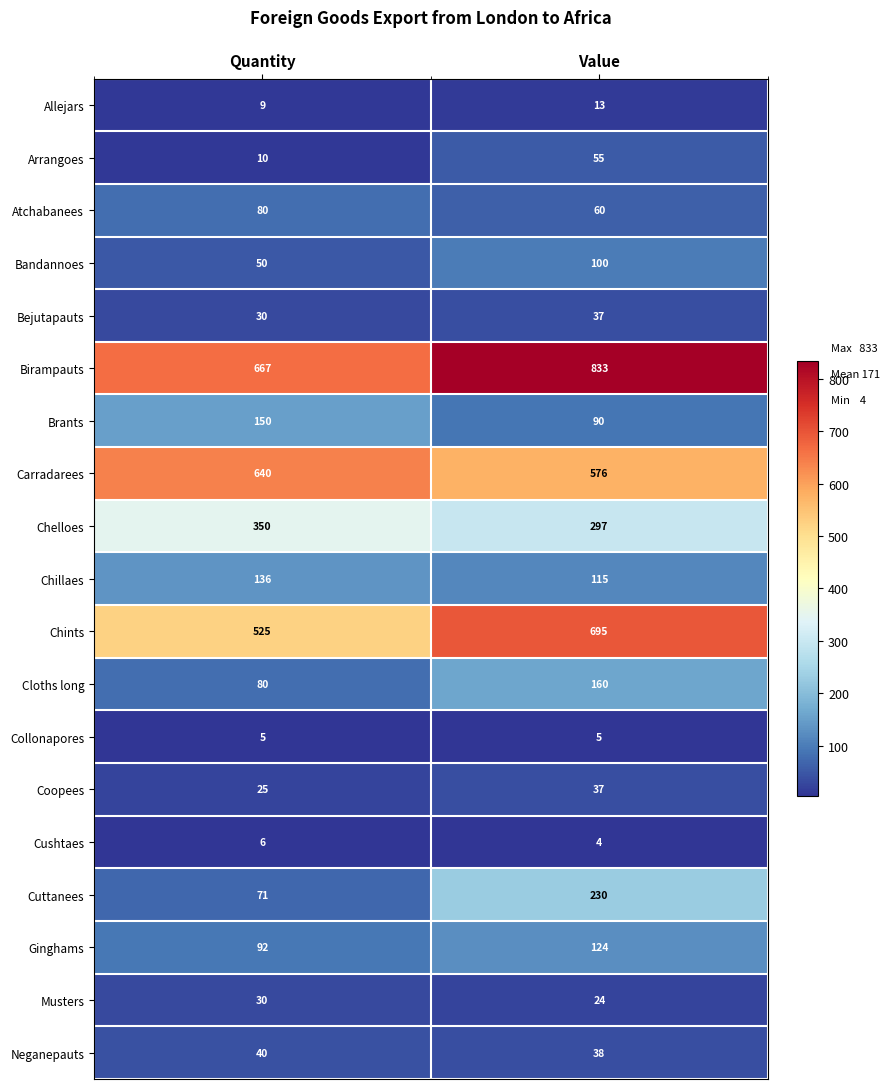

What is the sum of all Bandannoes values?

150